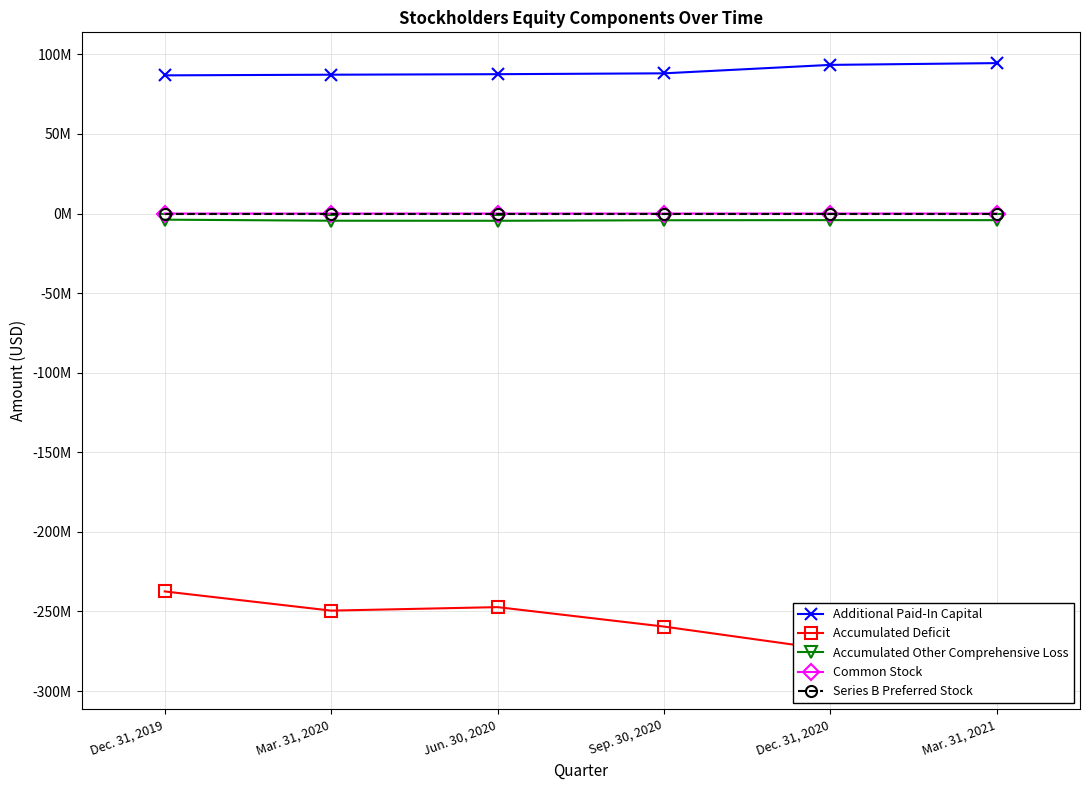

What is the difference between the Accumulated Other Comprehensive Loss values at Dec. 31, 2019 and Jun. 30, 2020?

695000